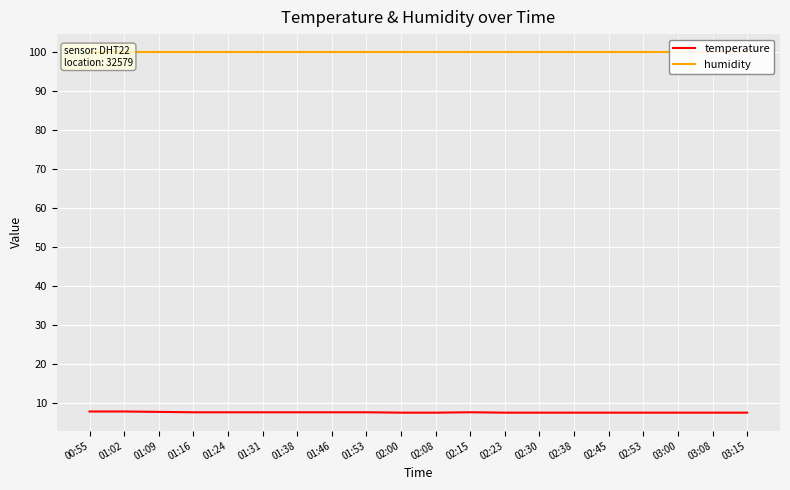

What is the label of the 9th point from the left?

01:53